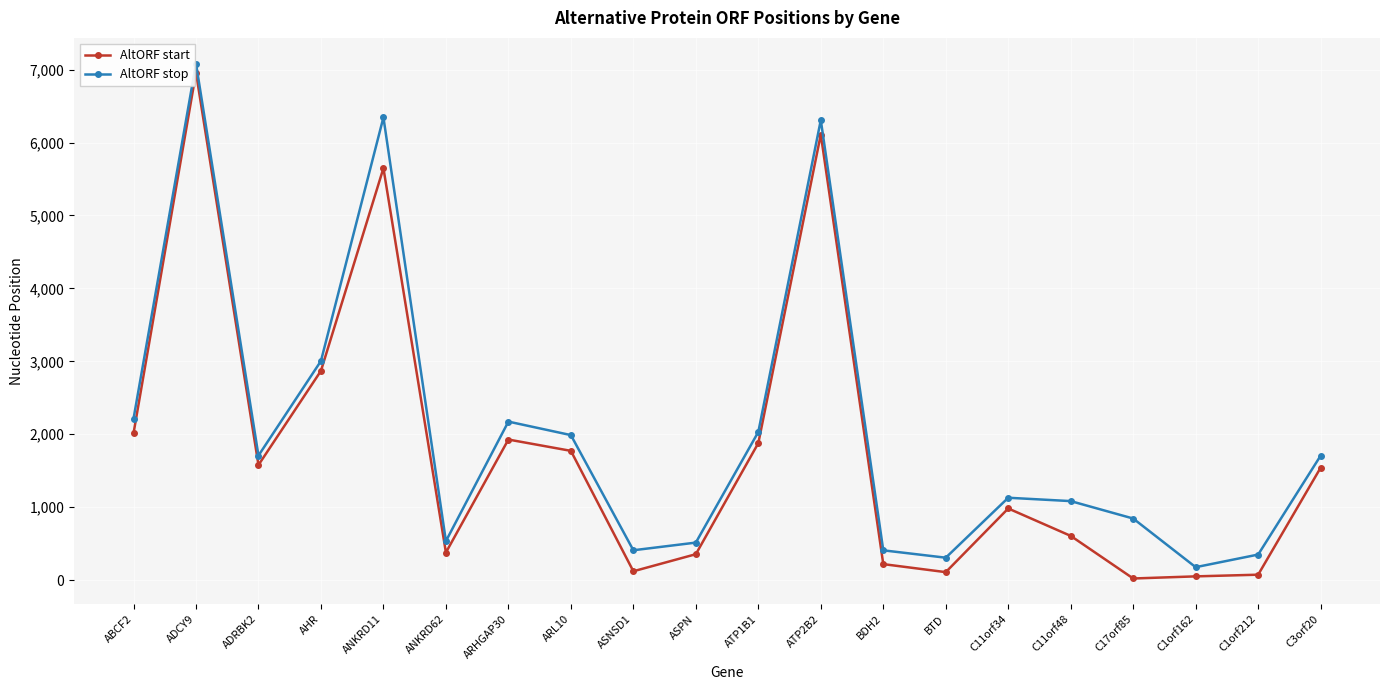

What is the difference between the second highest and second lowest values in the AltORF start series?

6058